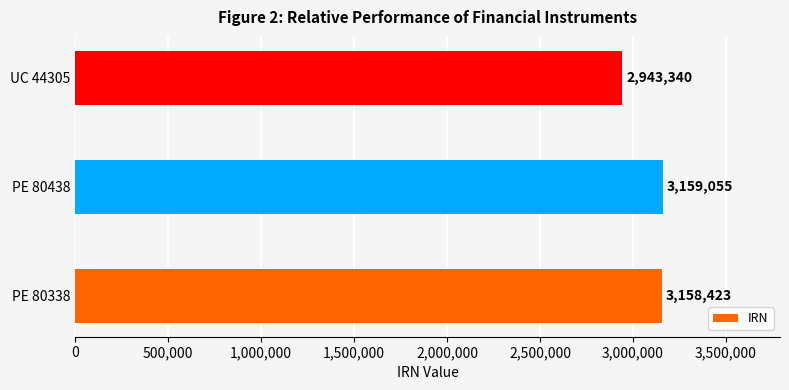

Which label corresponds to the smallest value in the chart?

UC 44305